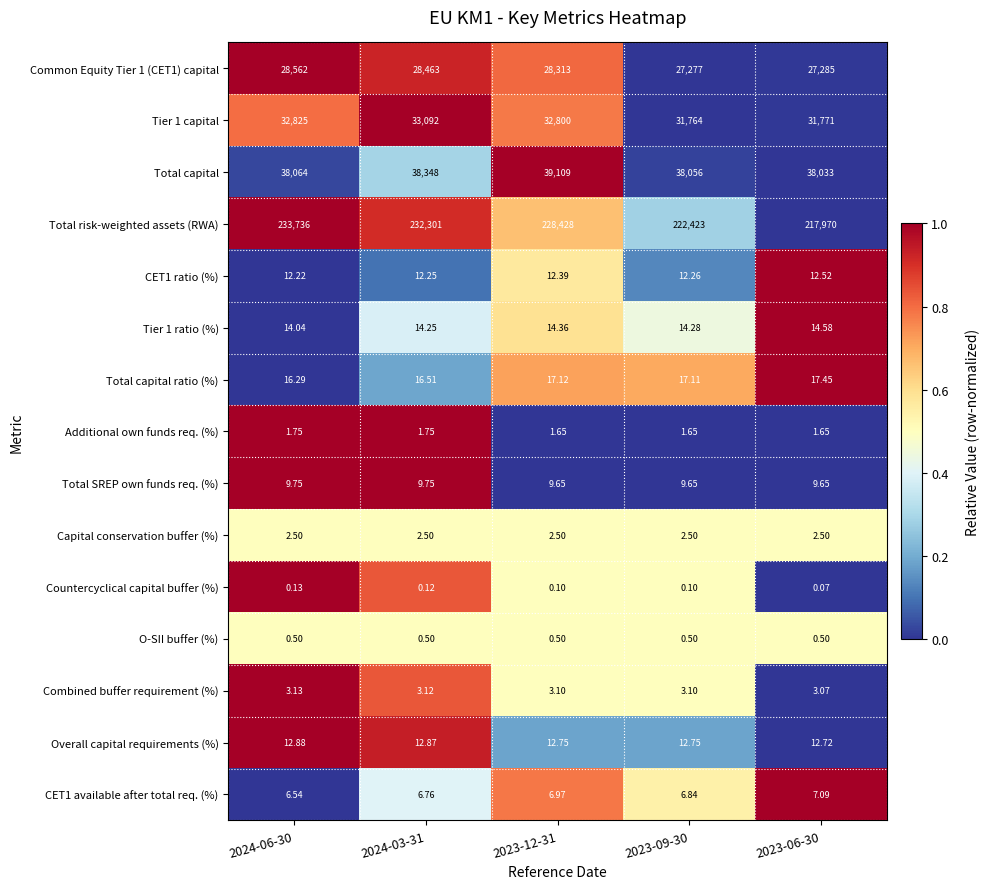

Which series has the widest spread of values?

Total risk-weighted assets (RWA)